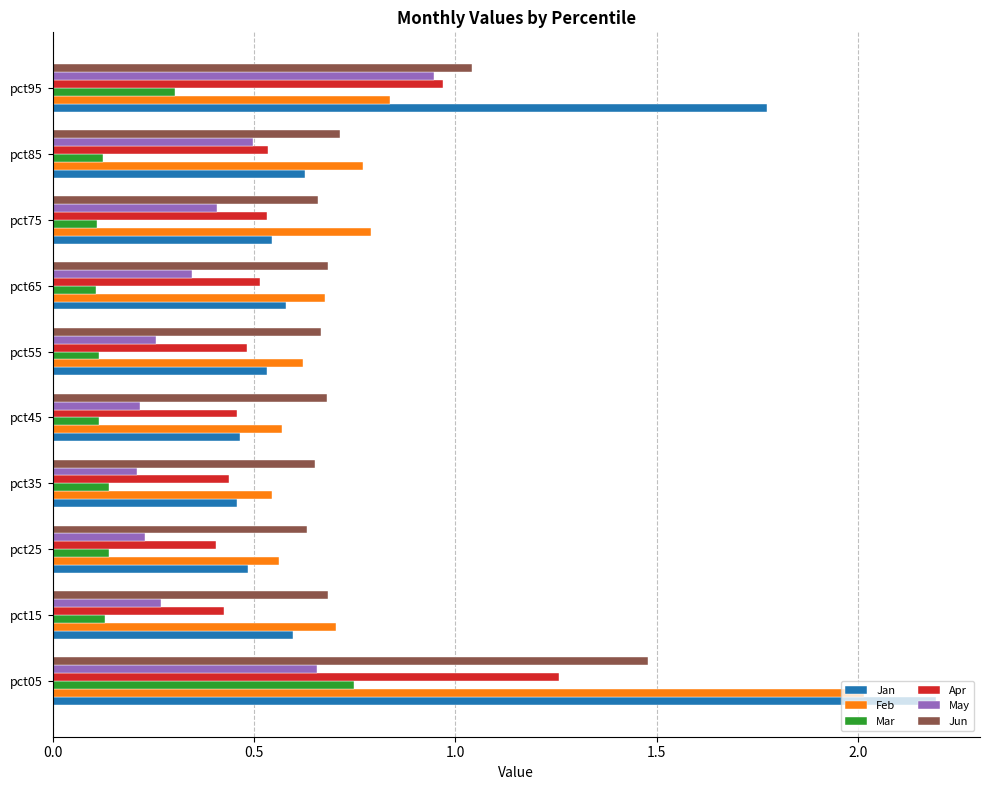

List the series in order of their peak value, lowest first.

Mar, May, Apr, Jun, Feb, Jan